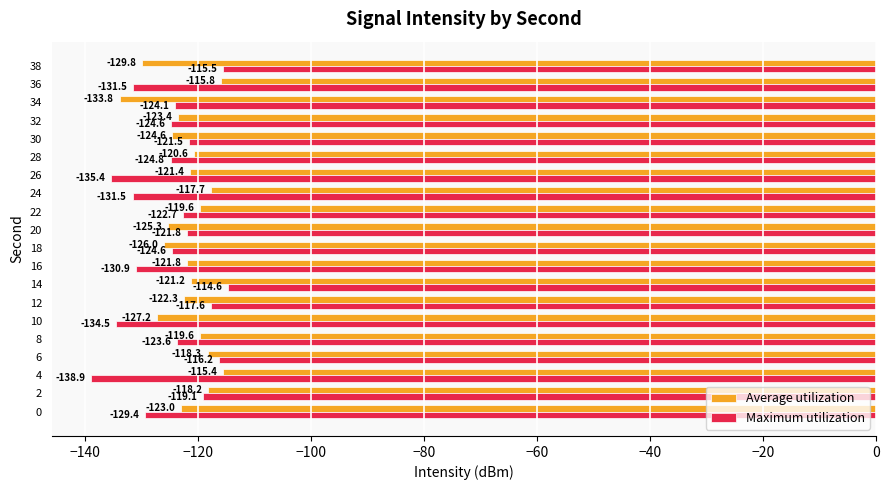

How many data points in Maximum utilization are less than -124?

11